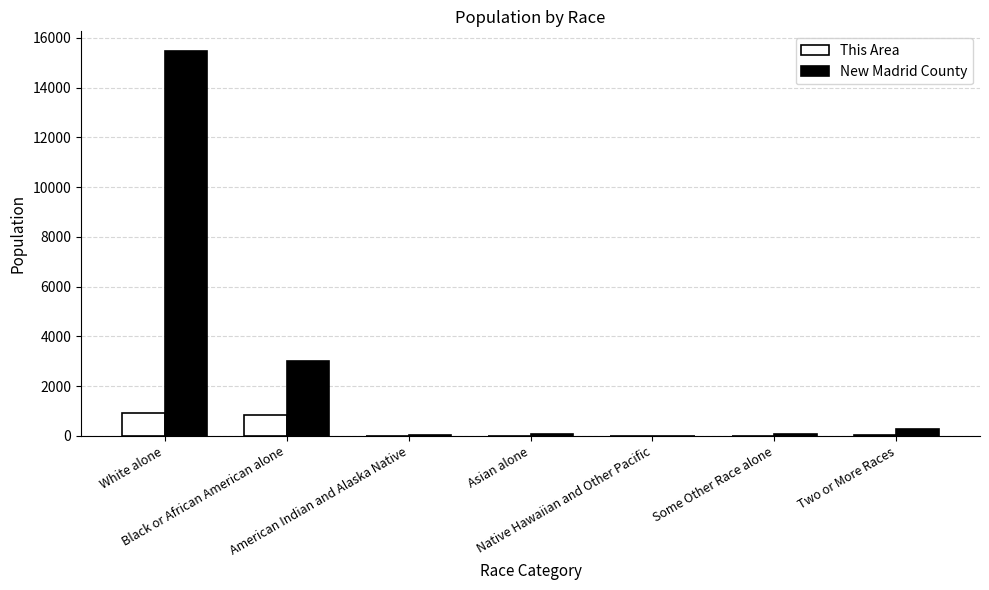

What is the sum of all New Madrid County values?

18956